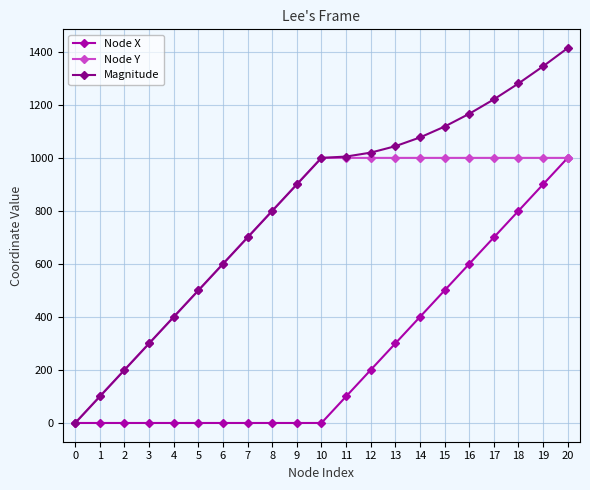

Which series has the widest spread of values?

Magnitude